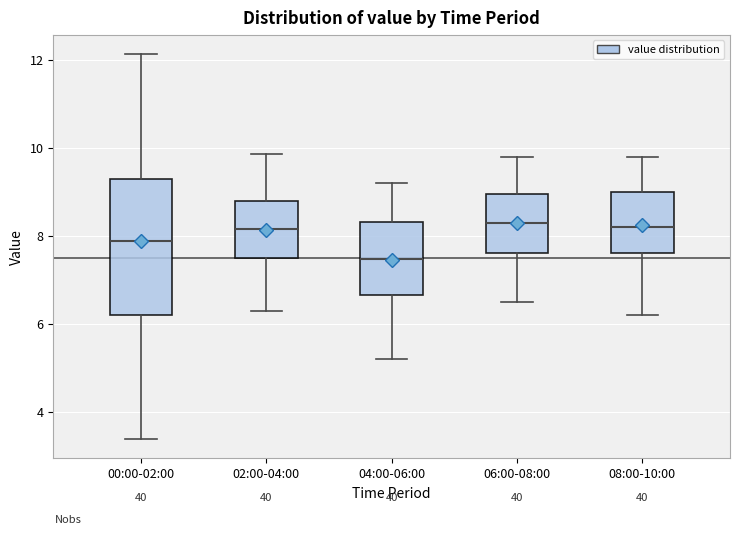

Comparing the boxes themselves (not the whiskers), which one is the tallest?

00:00-02:00